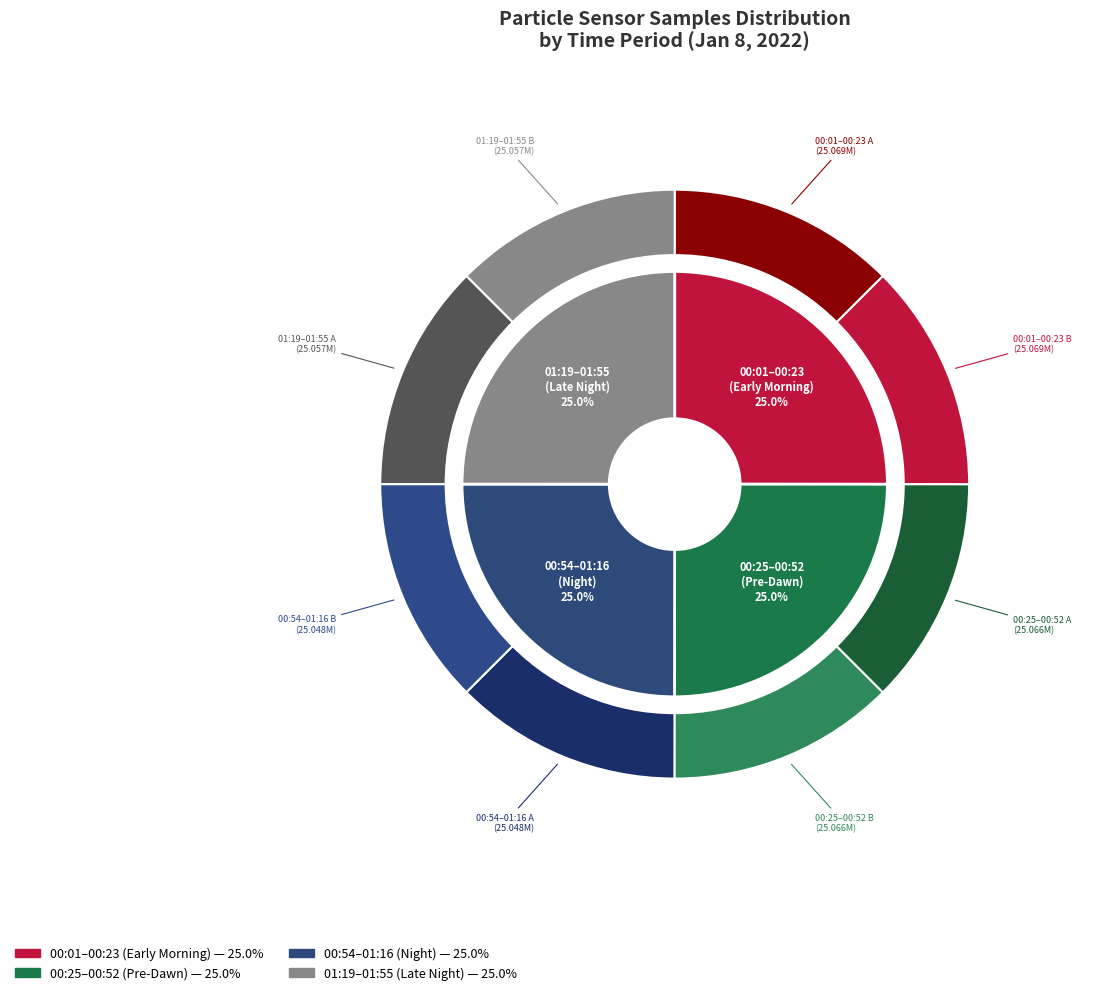

Is 00:23 the majority of the pie?

No